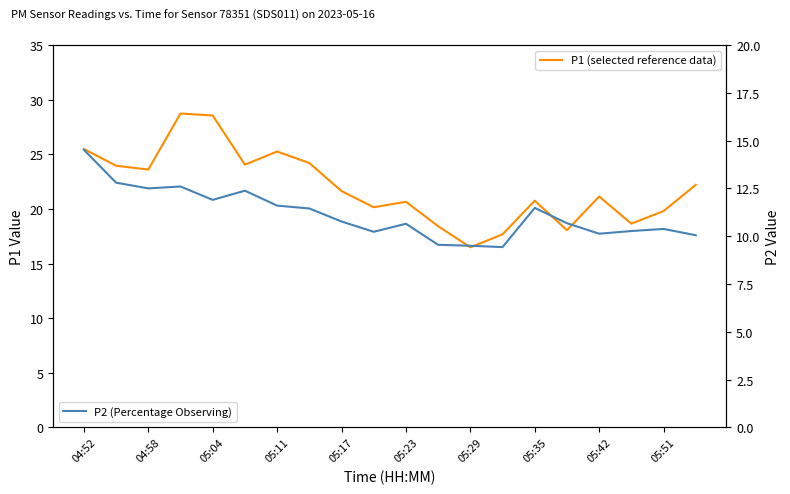

How many values in the P2 (Percentage Observing) series exceed 10?

17